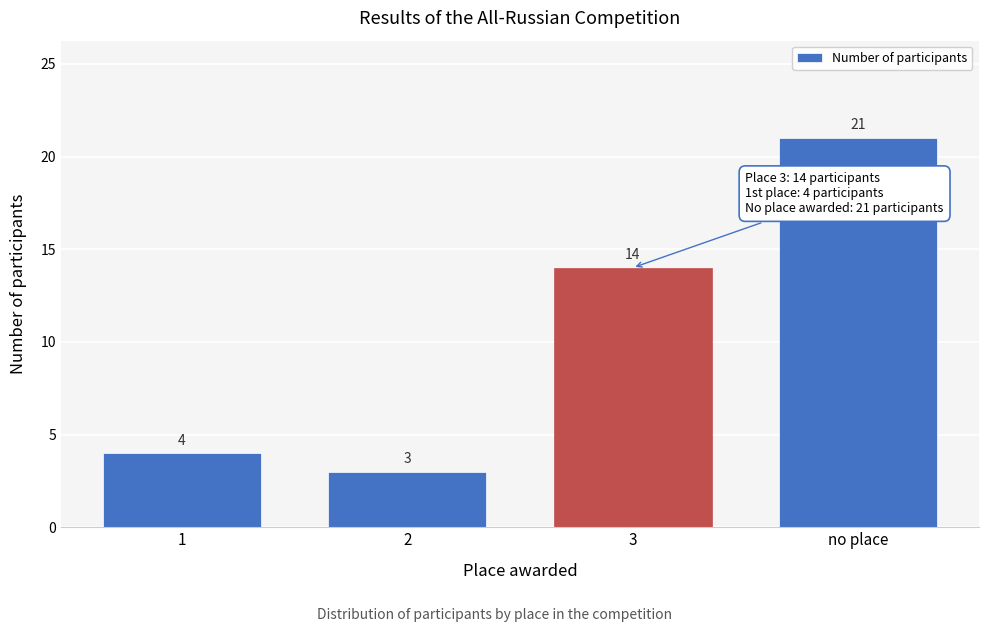

Reading left to right, list all the values displayed in this chart.

4	3	14	21